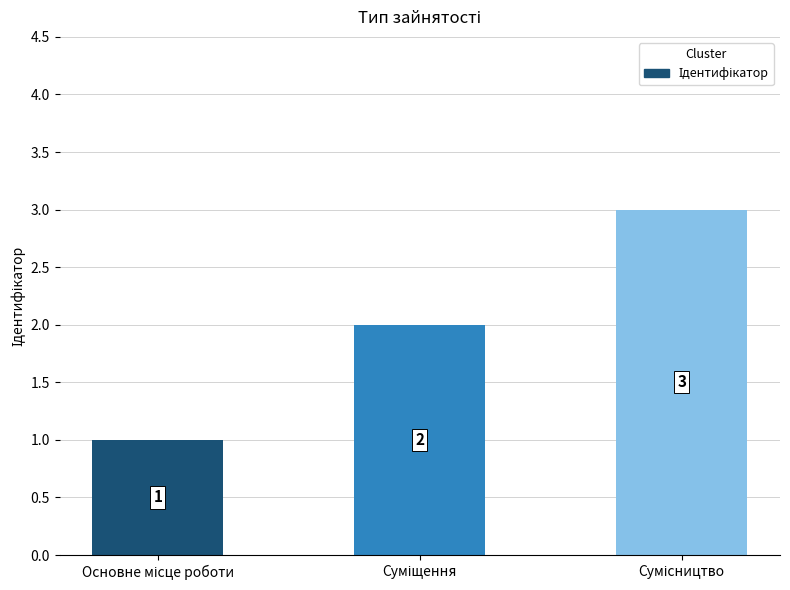

What is the greatest value displayed?

3